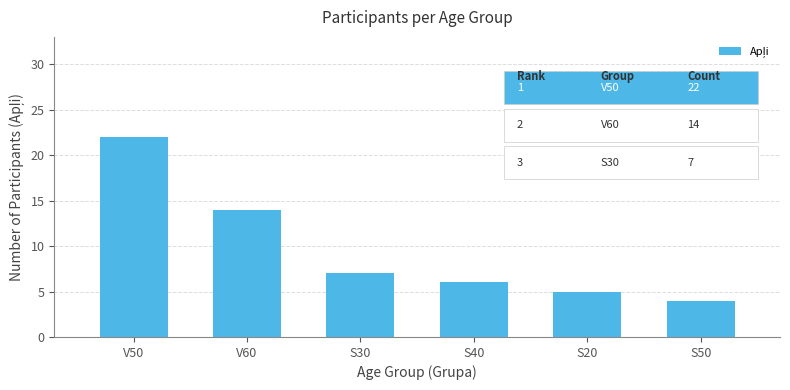

What is the ratio of the value at S30 to the value at V60?

0.5